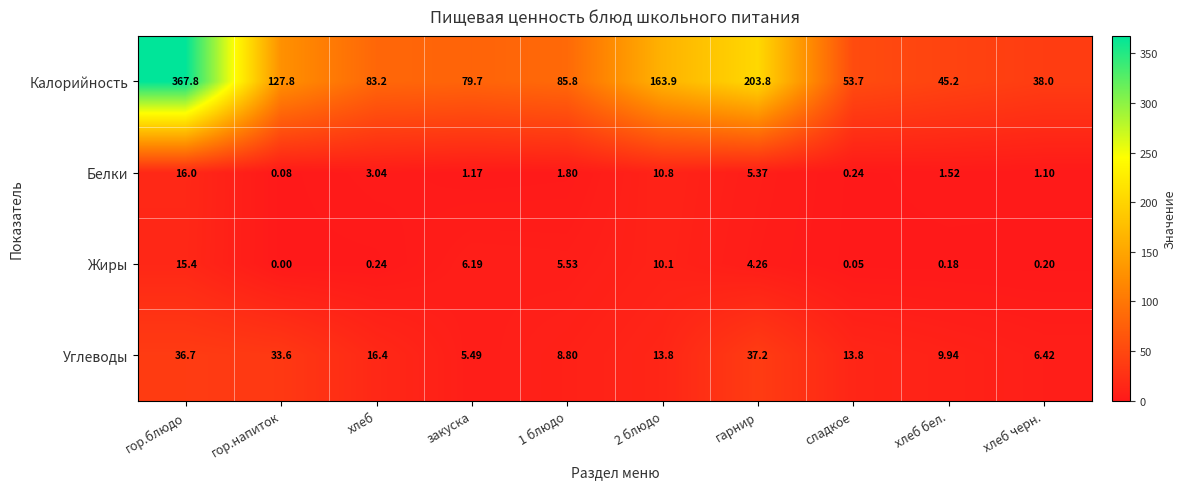

At хлеб черн., list the series in order from largest to smallest.

Калорийность, Углеводы, Белки, Жиры